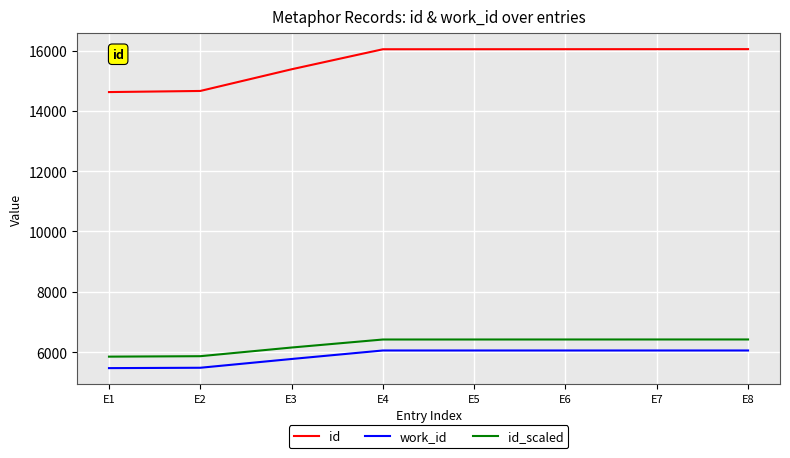

Is it true that id_scaled equals 6416.8 at E4?

True